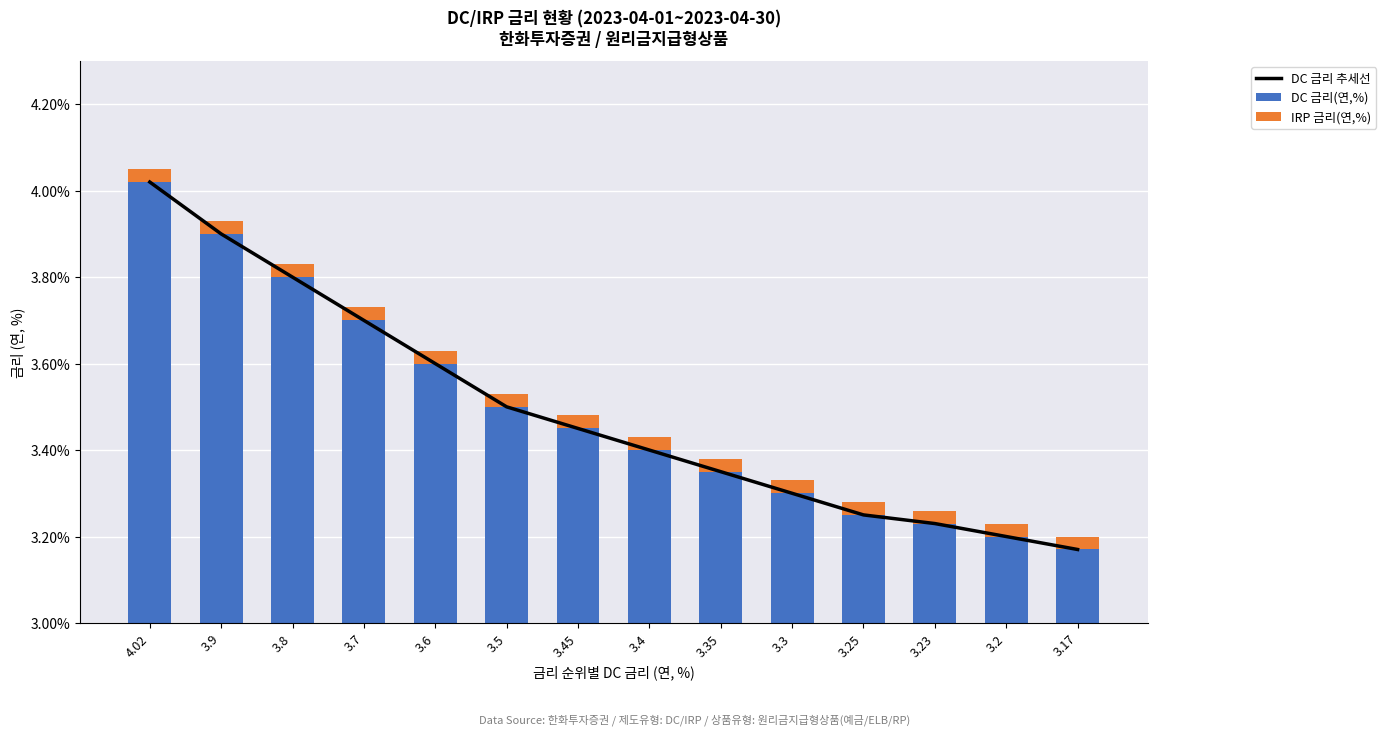

What is the difference between the highest and lowest values at 3.25?

3.2